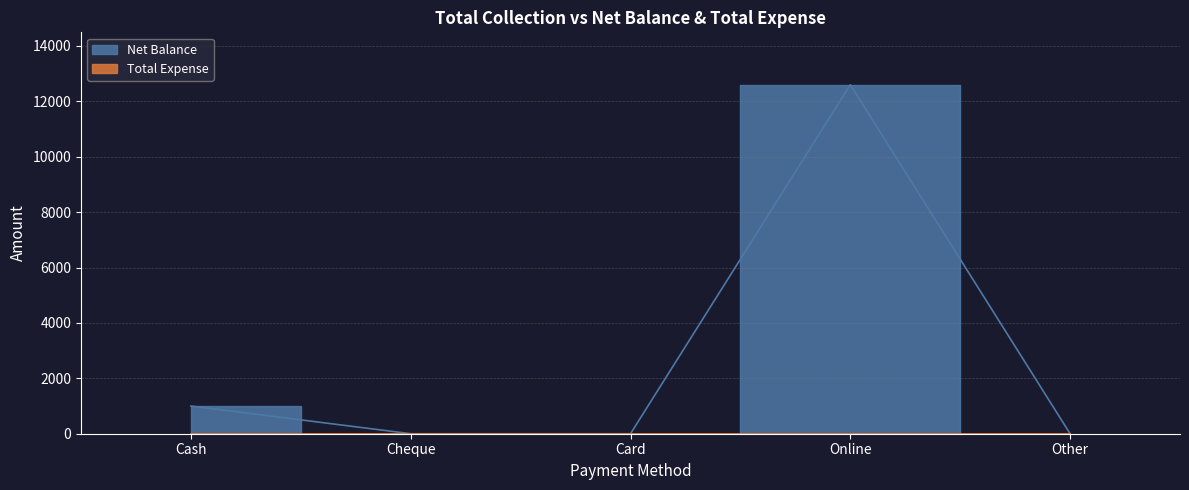

List the labels in order of value, smallest first.

Cheque, Card, Other, Cash, Online